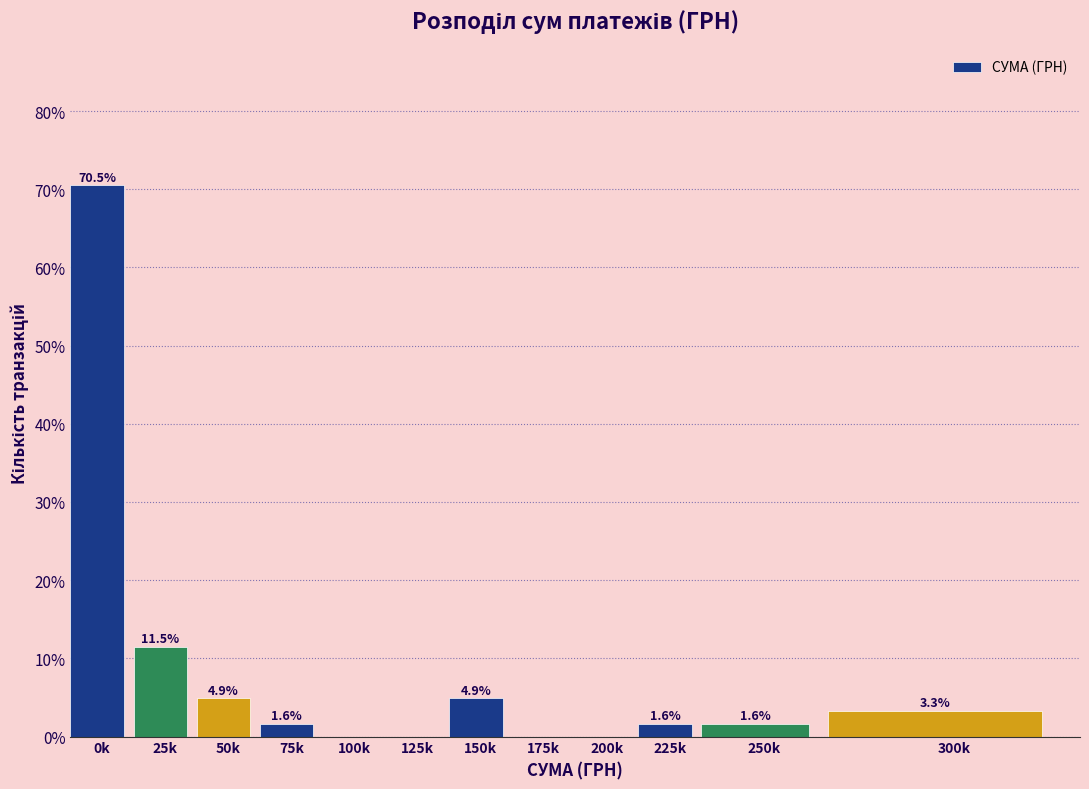

Reading right to left, extract all data points from this chart.

300k=3.3	250k=1.6	225k=1.6	200k=0.0	175k=0.0	150k=4.9	125k=0.0	100k=0.0	75k=1.6	50k=4.9	25k=11.5	0k=70.5